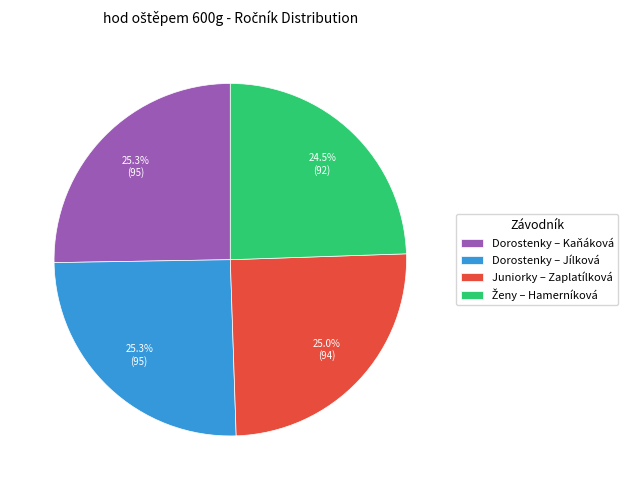

Does any single category account for the majority?

No